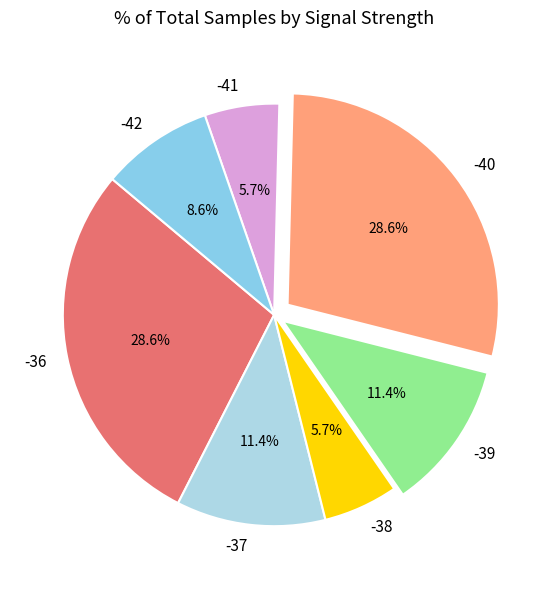

Is -41 the majority of the pie?

No